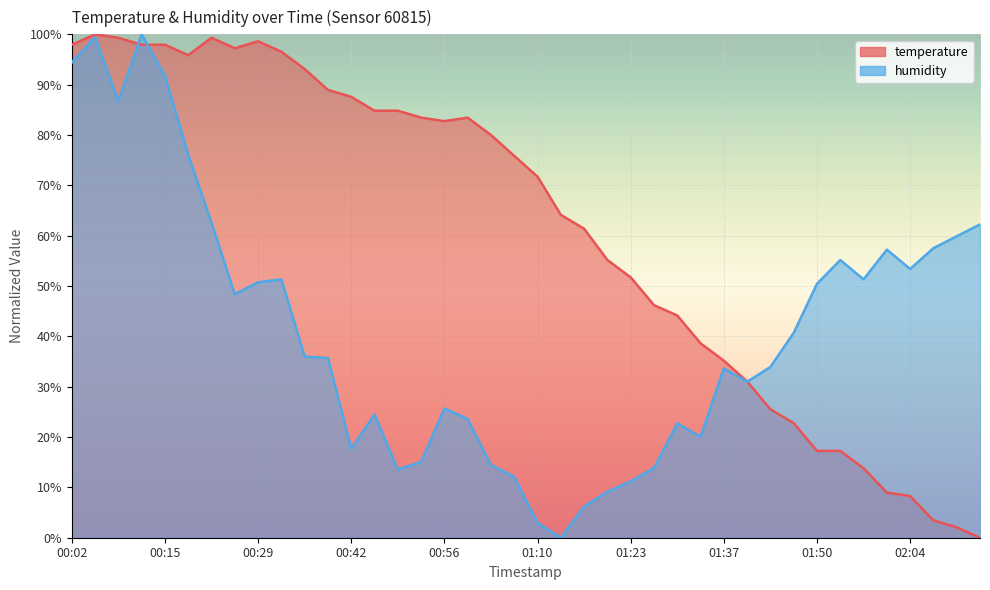

Reading right to left, extract all data points from this chart.

temperature: 0.0	2.1	3.4	8.3	9.0	13.8	17.2	17.2	22.8	25.5	31.0	35.2	38.6	44.1	46.2	51.7	55.2	61.4	64.1	71.7	75.9	80.0	83.4	82.8	83.4	84.8	84.8	87.6	89.0	93.1	96.6	98.6	97.2	99.3	95.9	97.9	97.9	99.3	100.0	97.9
humidity: 62.2	59.9	57.5	53.4	57.2	51.3	55.2	50.4	40.7	33.9	31.0	33.6	20.1	22.7	13.9	11.2	9.1	6.2	0.0	2.9	12.1	14.5	23.6	25.7	15.0	13.6	24.5	17.7	35.7	36.0	51.3	50.7	48.4	62.5	76.1	91.7	100.0	86.7	99.4	94.4